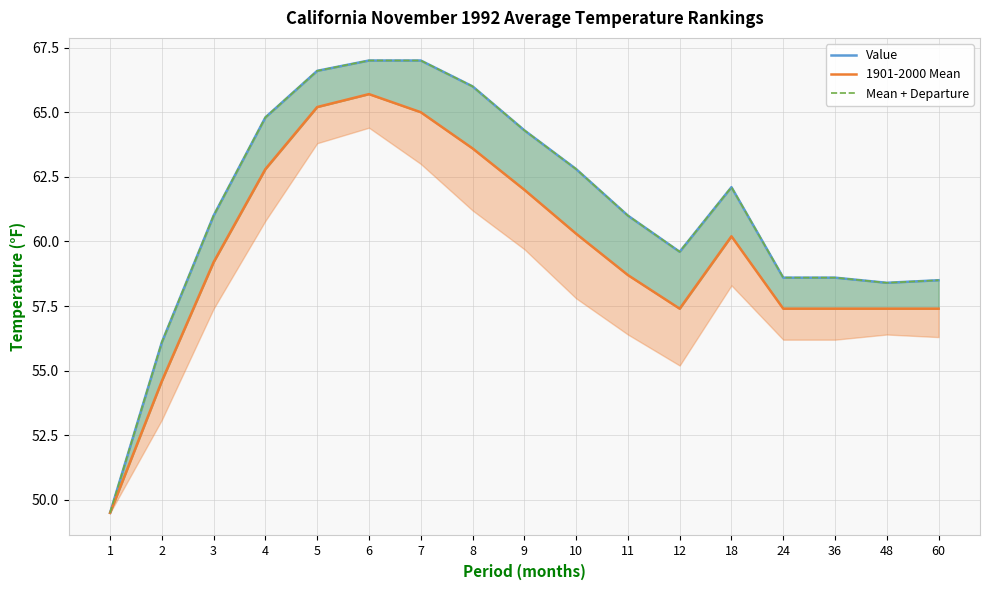

What is the value of the Mean + Departure point at the 13th from the left?

62.1